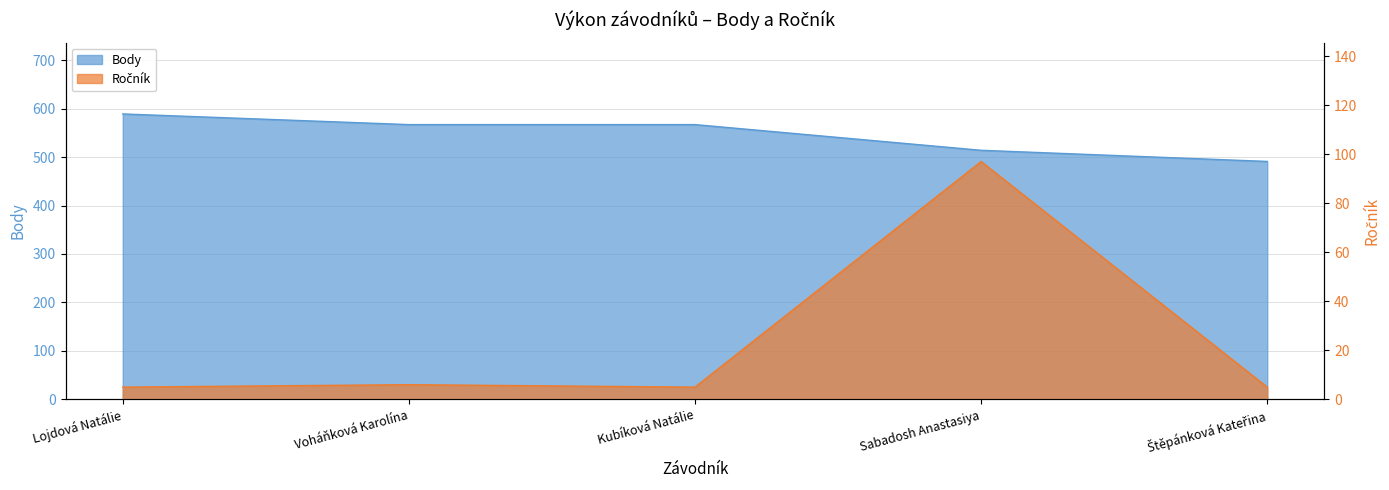

Which series has the largest total across all categories?

Body